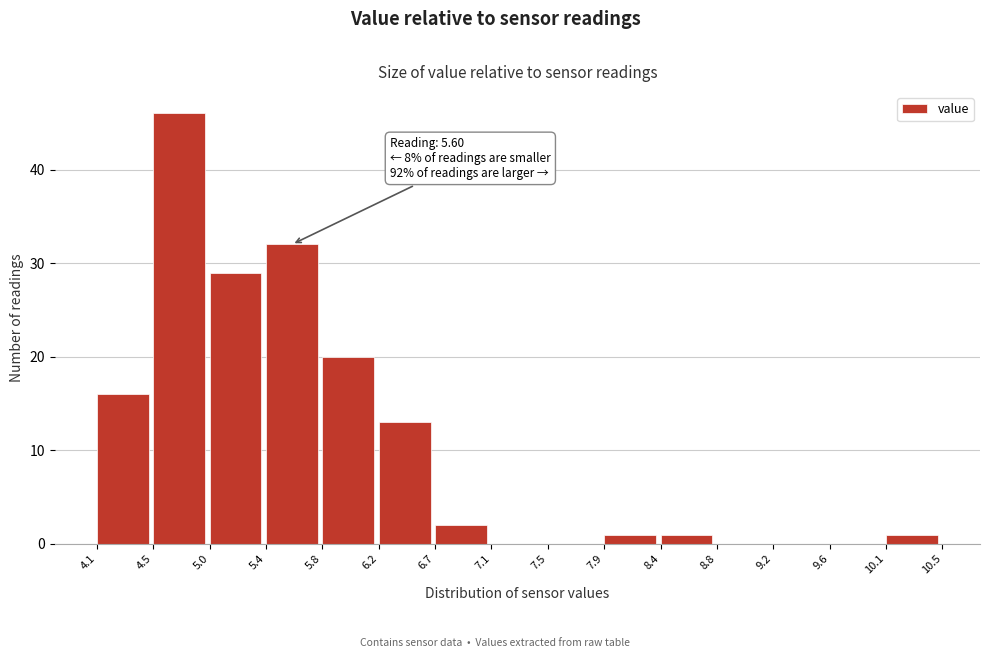

Over which range of the x-axis is the bar tallest?

4.5 to 5.0